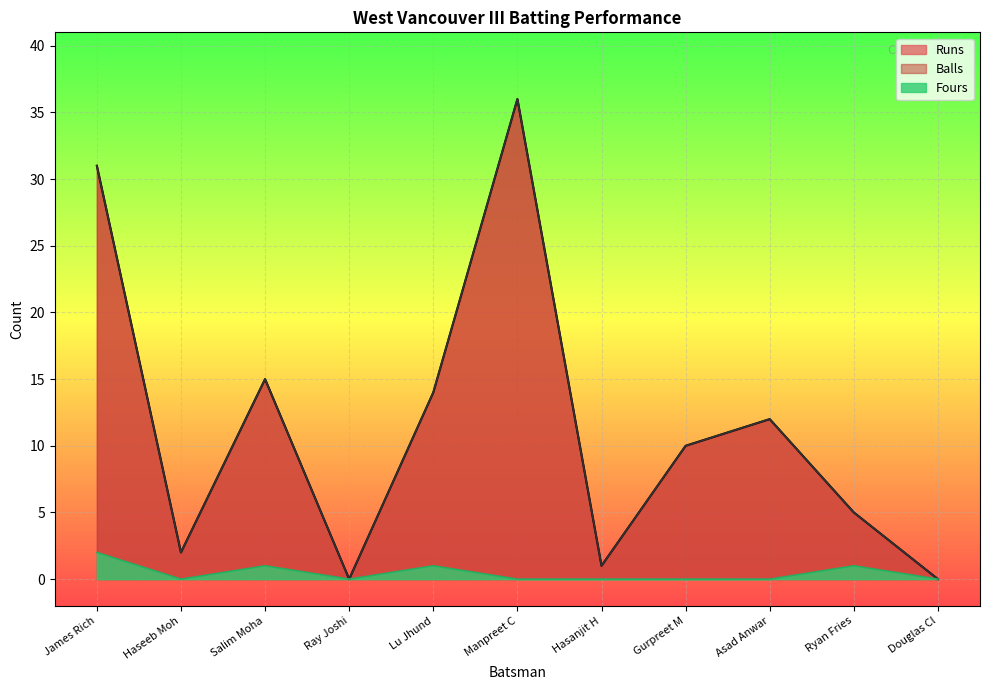

True or false: Balls and Fours intersect in this chart.

False